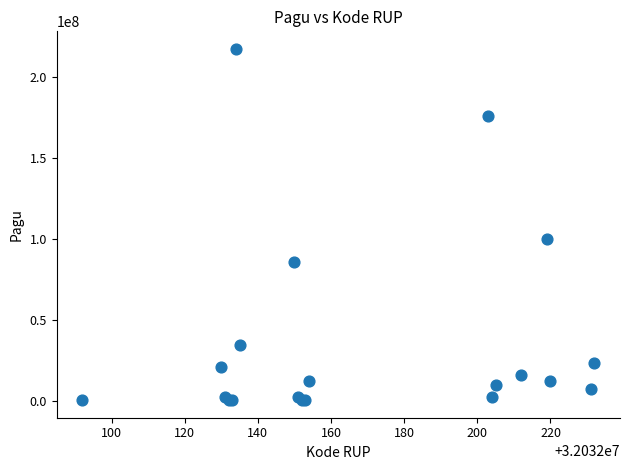

What Y value in the scatter plot is closest to 108800000?

99958000